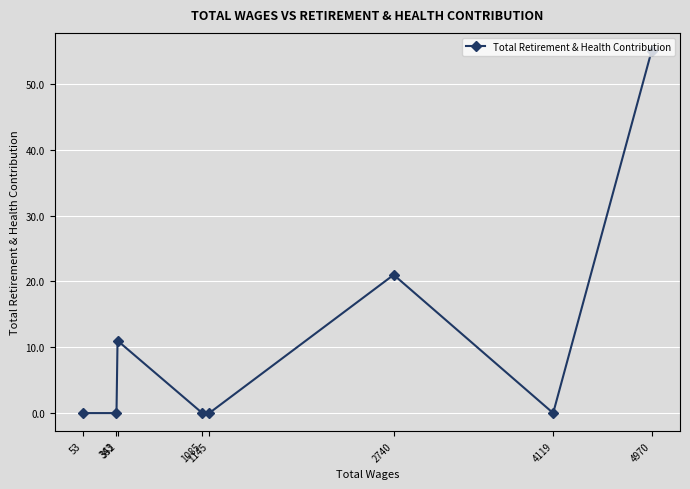

Reading left to right, what are all the values shown in this chart?

53=0	343=0	352=11	1085=0	1145=0	2740=21	4119=0	4970=55